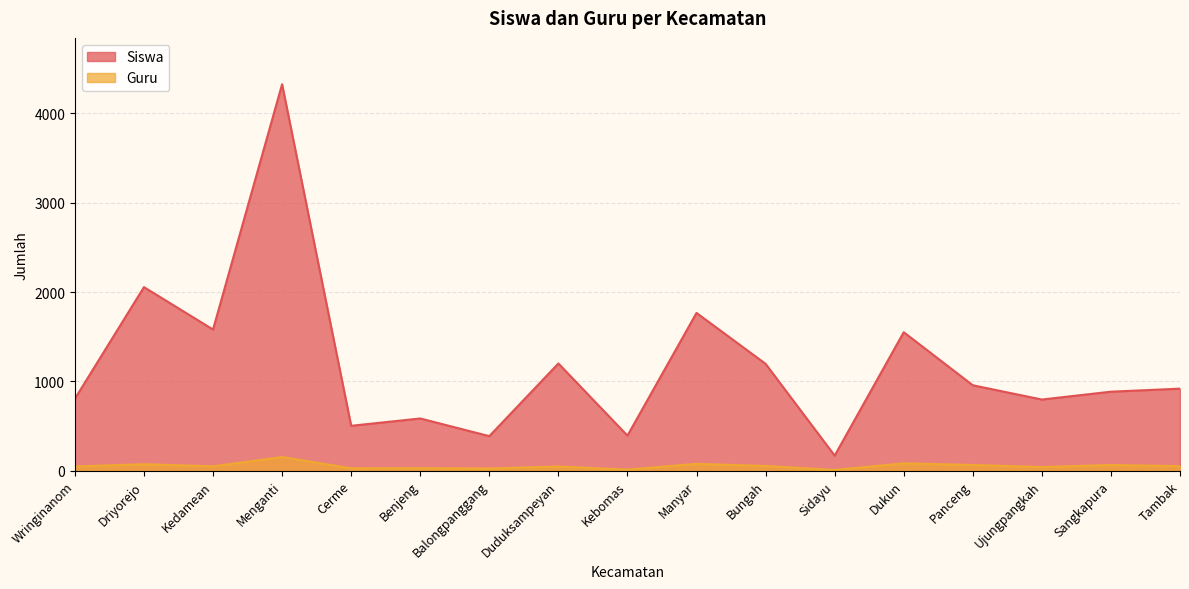

Where does the Guru series first go above 48?

Driyorejo